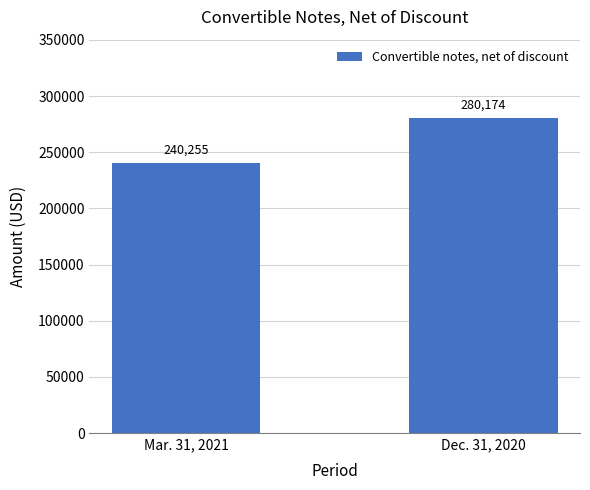

Reading right to left, extract all data points from this chart.

280174	240255